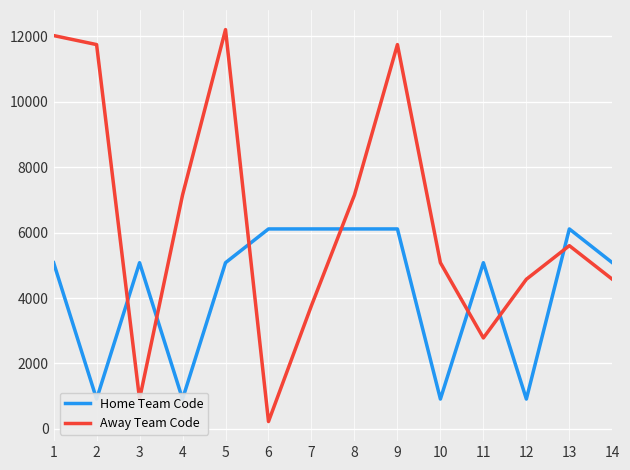

The value of Away Team Code at 13 is 5601. True or false?

True